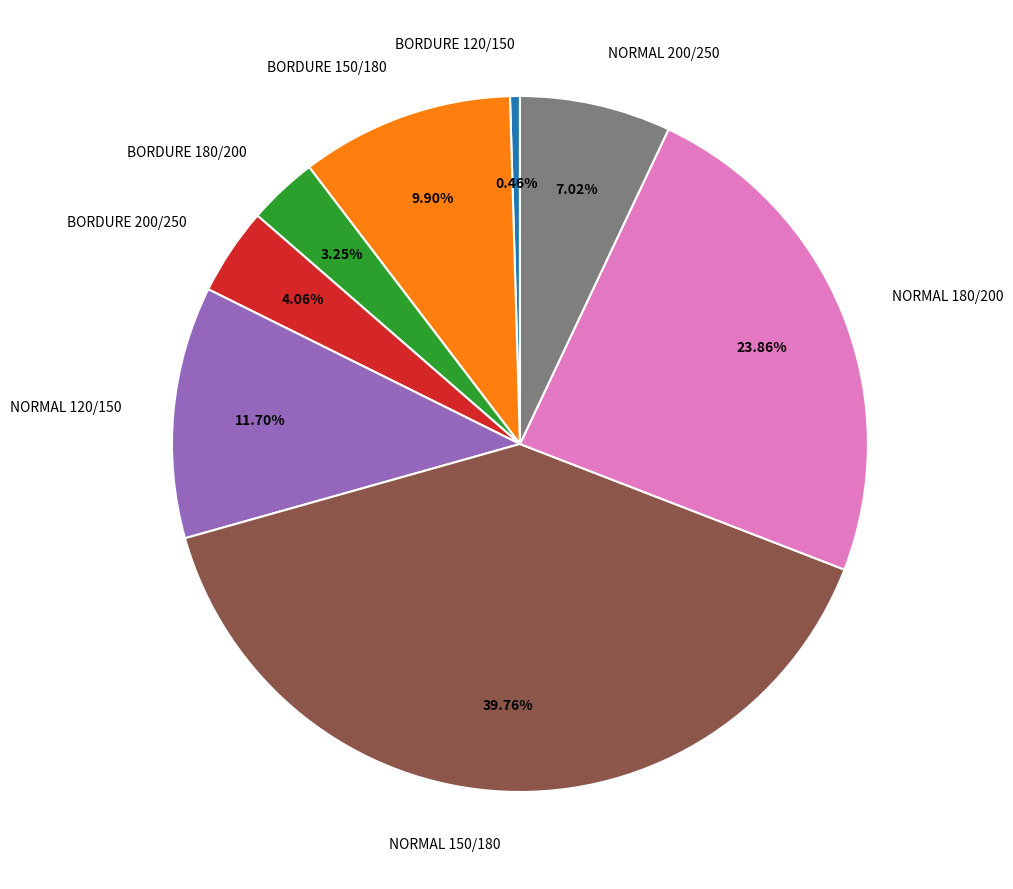

Approximately how many times larger is the value at BORDURE 180/200 compared to NORMAL 200/250?

0.5